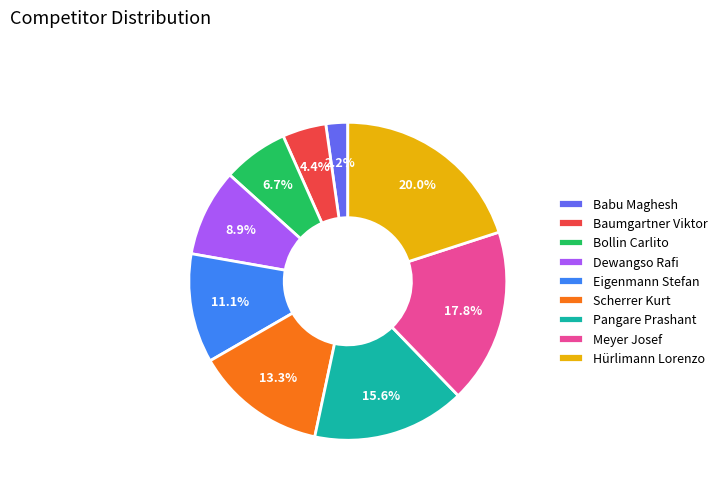

Rank the categories by value from highest to lowest.

Hürlimann Lorenzo, Meyer Josef, Pangare Prashant, Scherrer Kurt, Eigenmann Stefan, Dewangso Rafi, Bollin Carlito, Baumgartner Viktor, Babu Maghesh